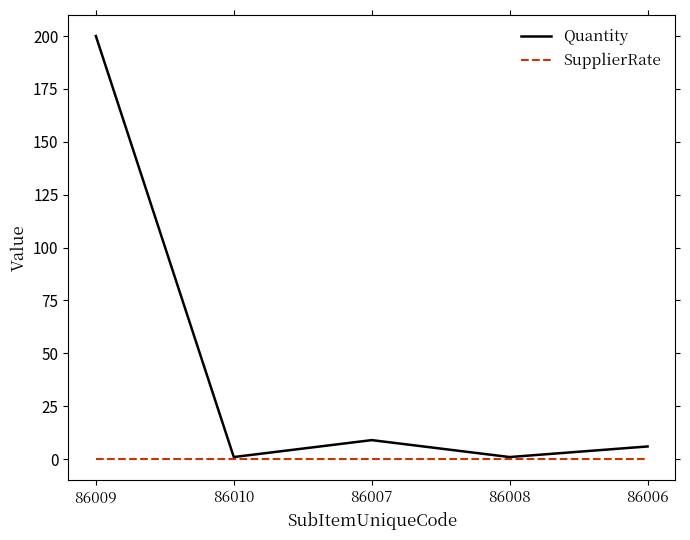

Where is Quantity nearest to the value 100?

86007